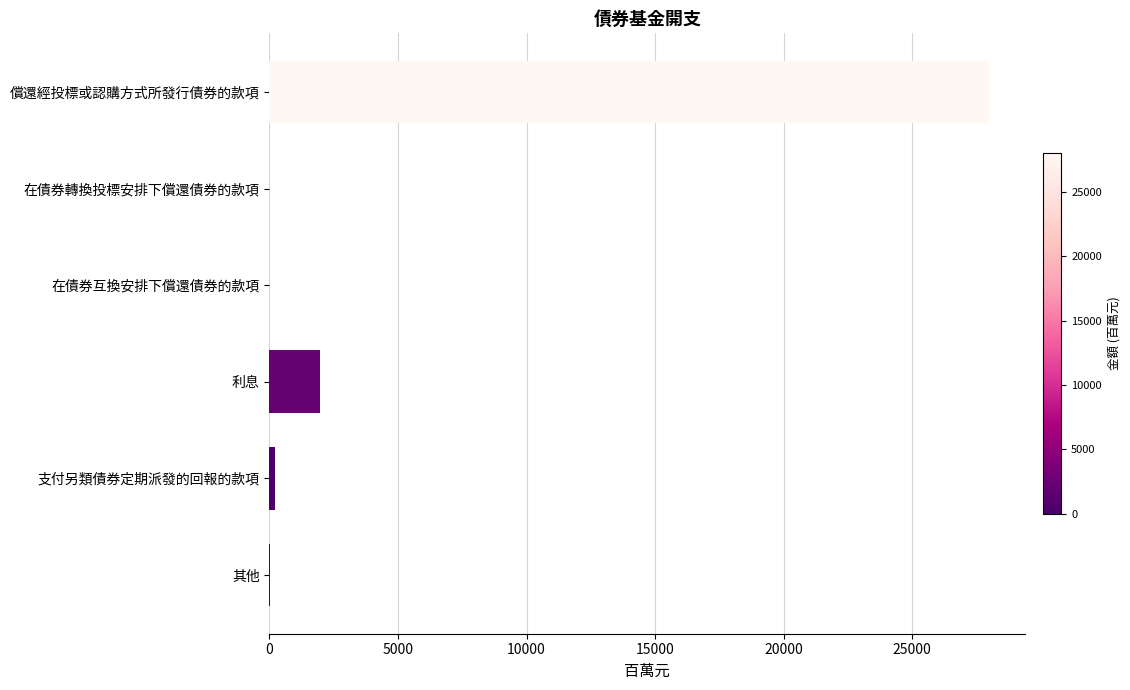

The value at 利息 is 2880. True or false?

False